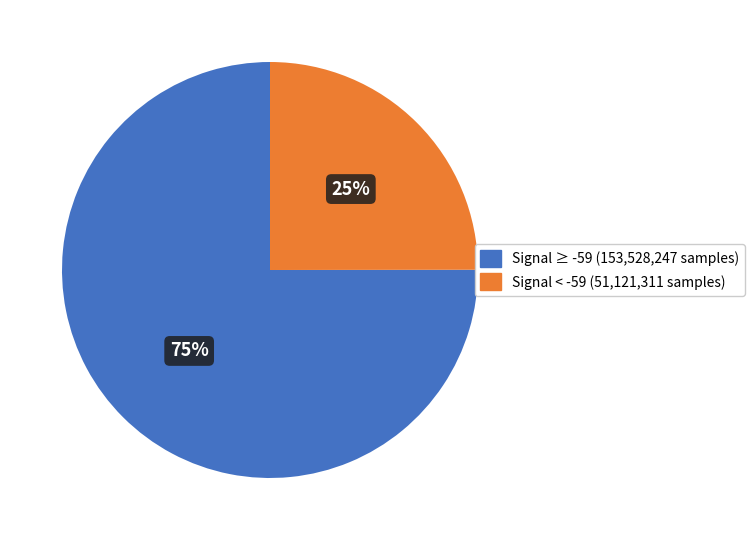

Count the number of slices in the pie.

2